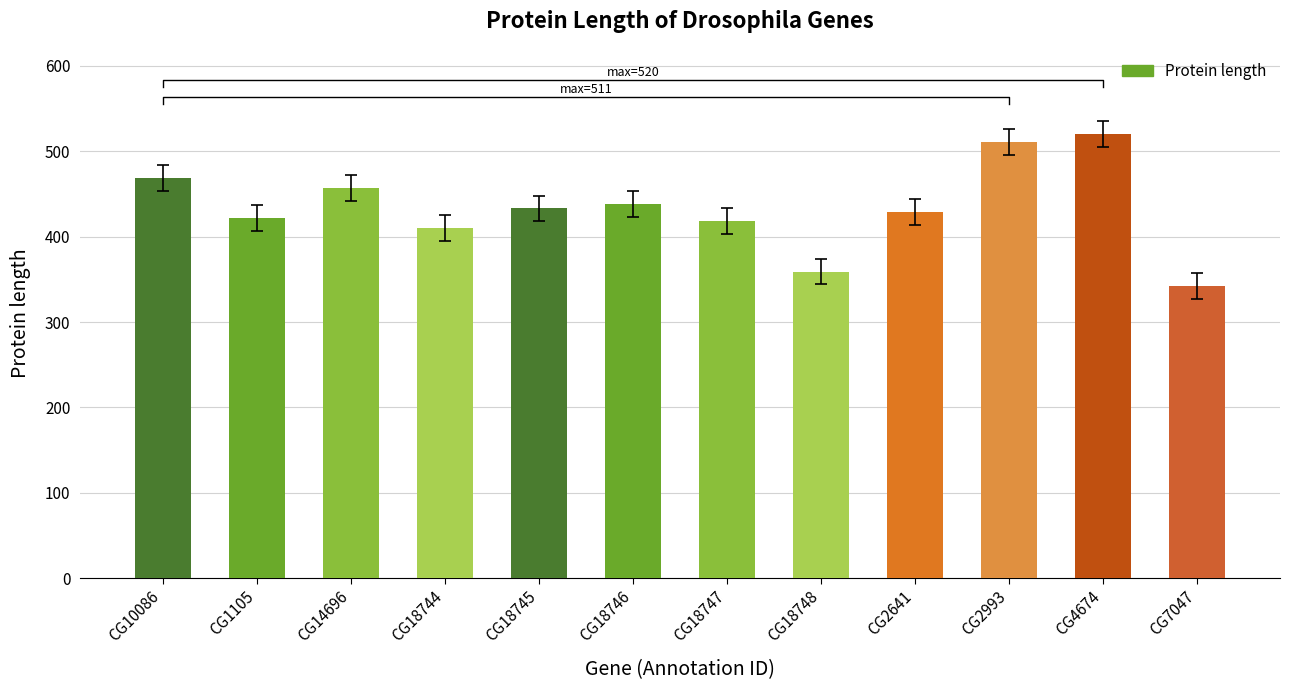

Rank the categories by value from highest to lowest.

CG4674, CG2993, CG10086, CG14696, CG18746, CG18745, CG2641, CG1105, CG18747, CG18744, CG18748, CG7047